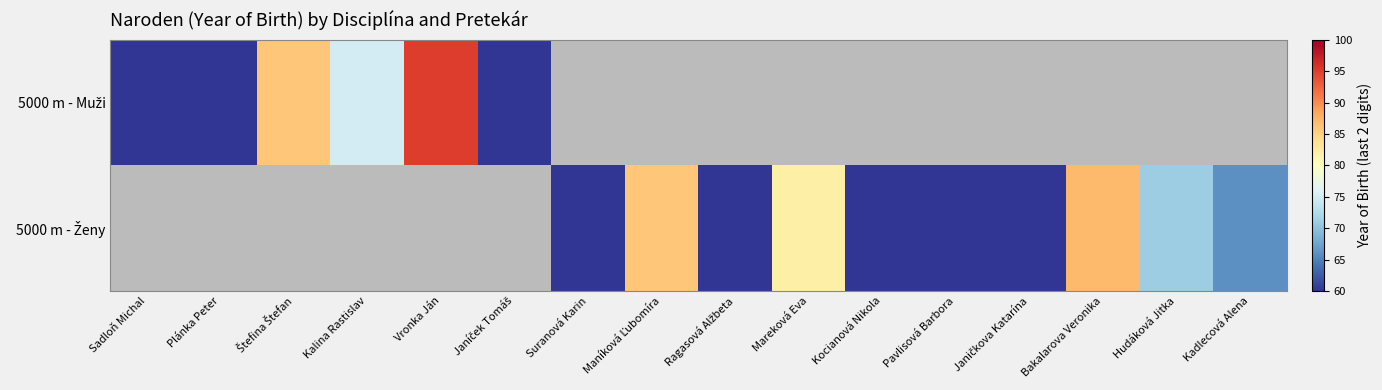

How many data points does each series have?

16